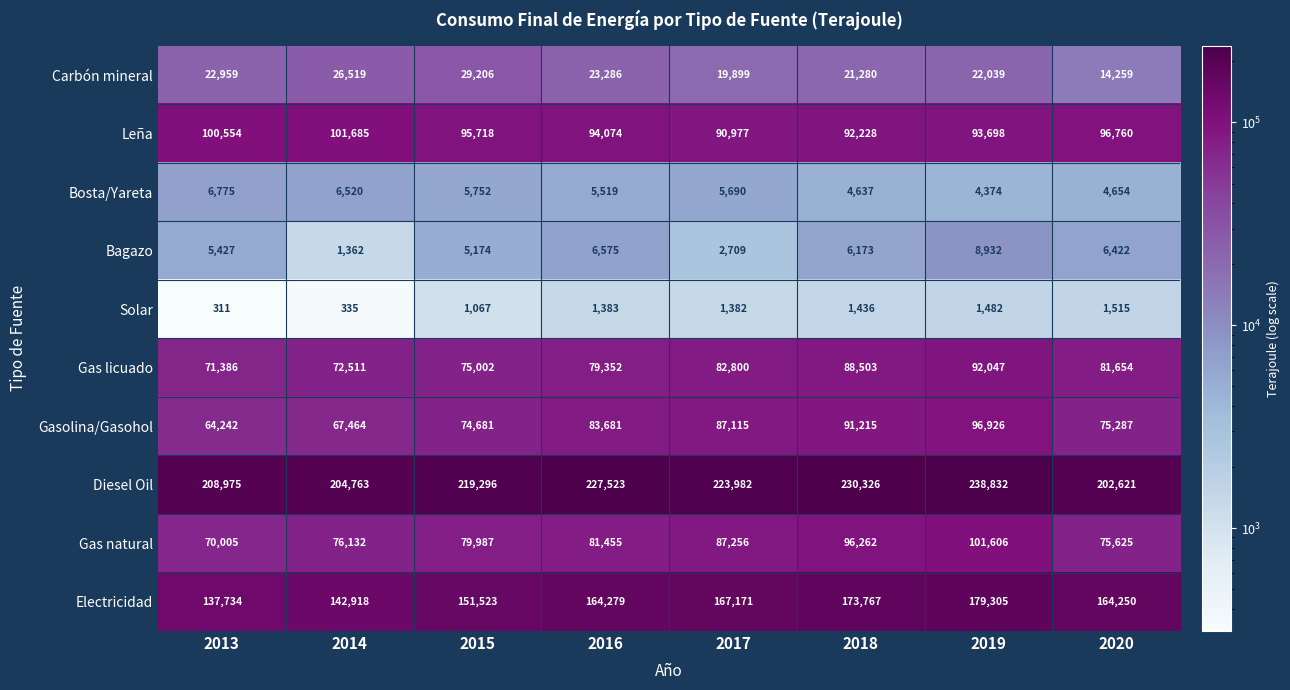

True or false: Gas natural has a value of 75625 at 2020.

True